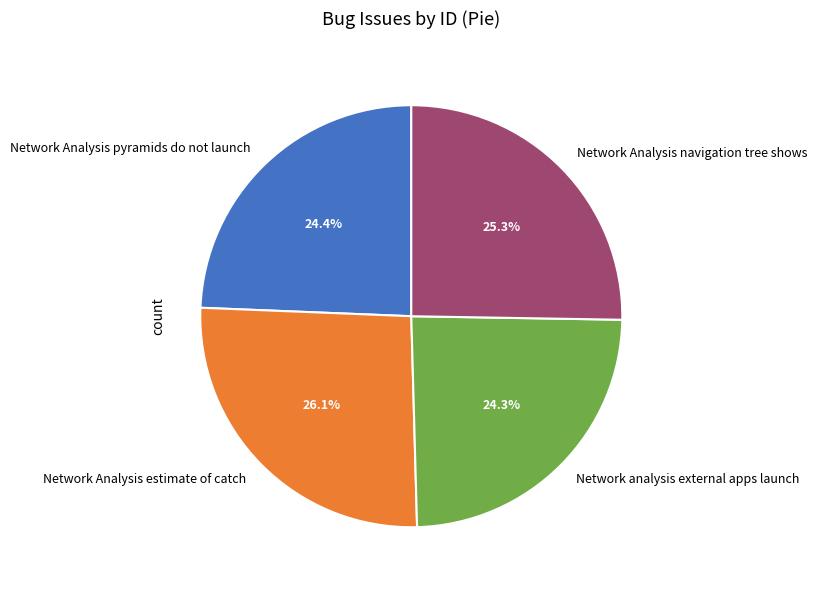

Approximately how many times larger is the value at Network Analysis estimate of catch compared to Network Analysis navigation tree shows?

1.0